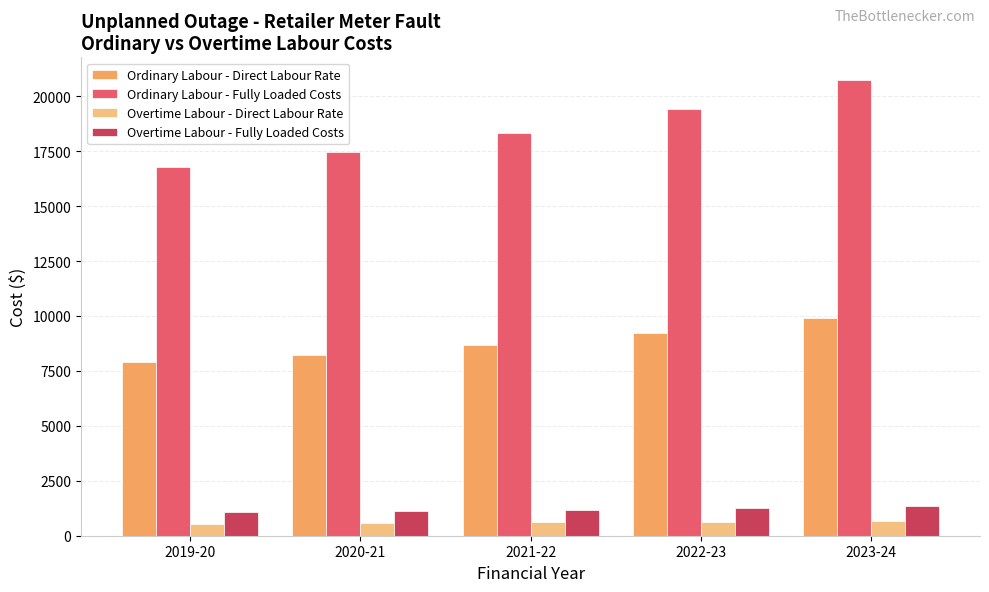

What is the difference between the highest and lowest values at 2023-24?

20044.2